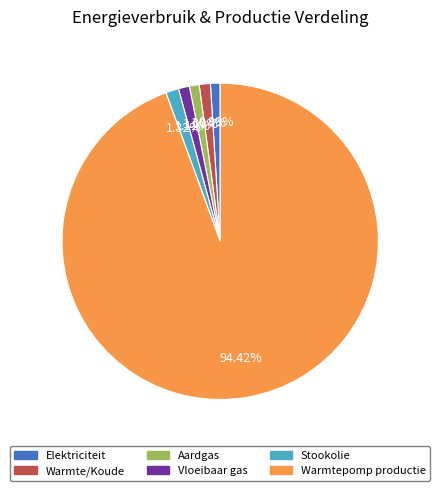

Is there any slice that represents more than half of the pie?

Yes